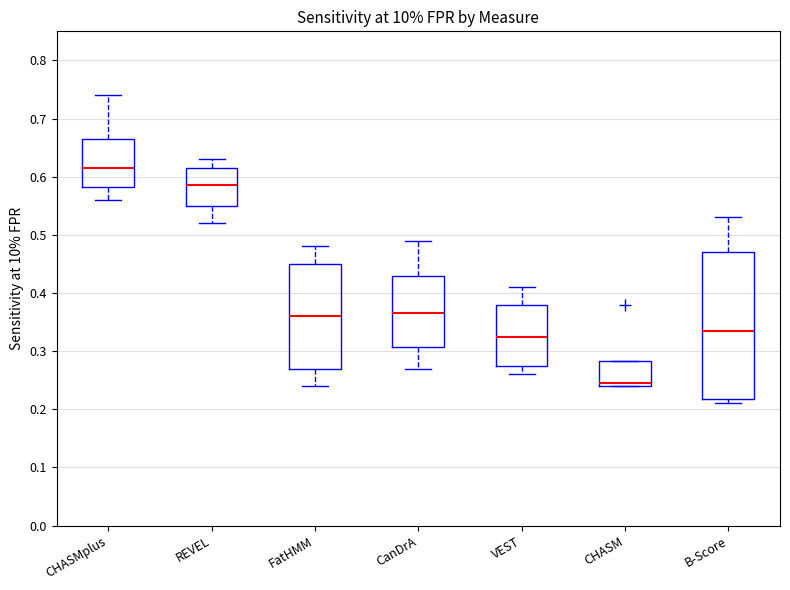

Which box's median line is the lowest?

CHASM